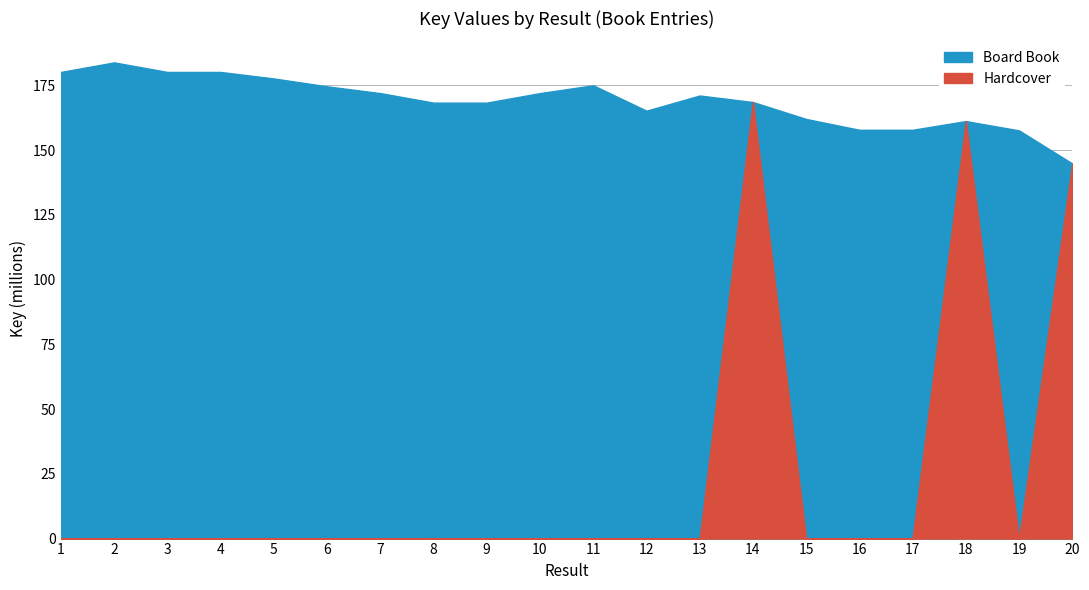

True or false: Hardcover and Board Book intersect in this chart.

False